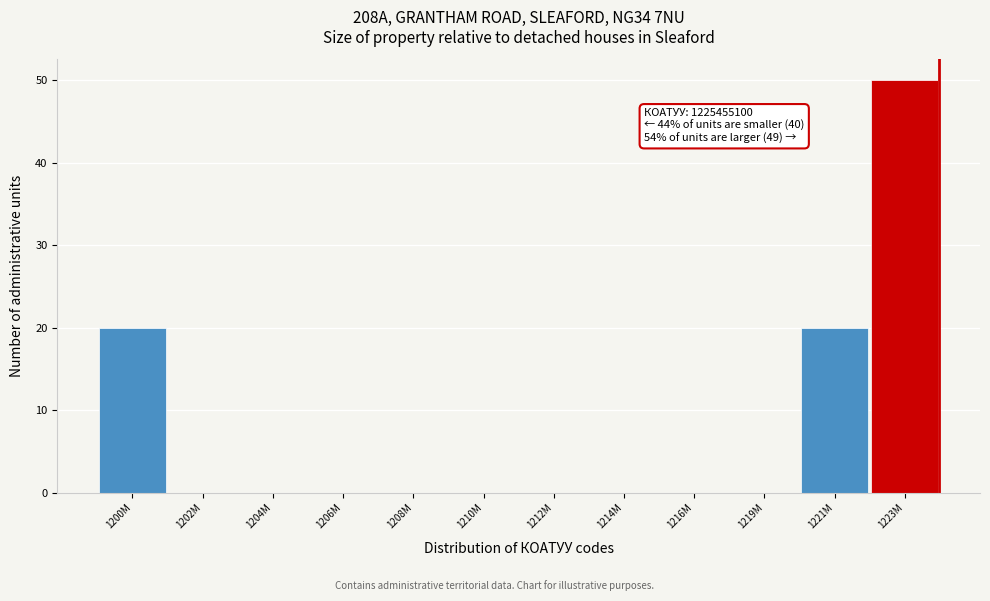

Reading left to right, what are all the values shown in this chart?

1200M=20	1202M=0	1204M=0	1206M=0	1208M=0	1210M=0	1212M=0	1214M=0	1216M=0	1219M=0	1221M=20	1223M=50